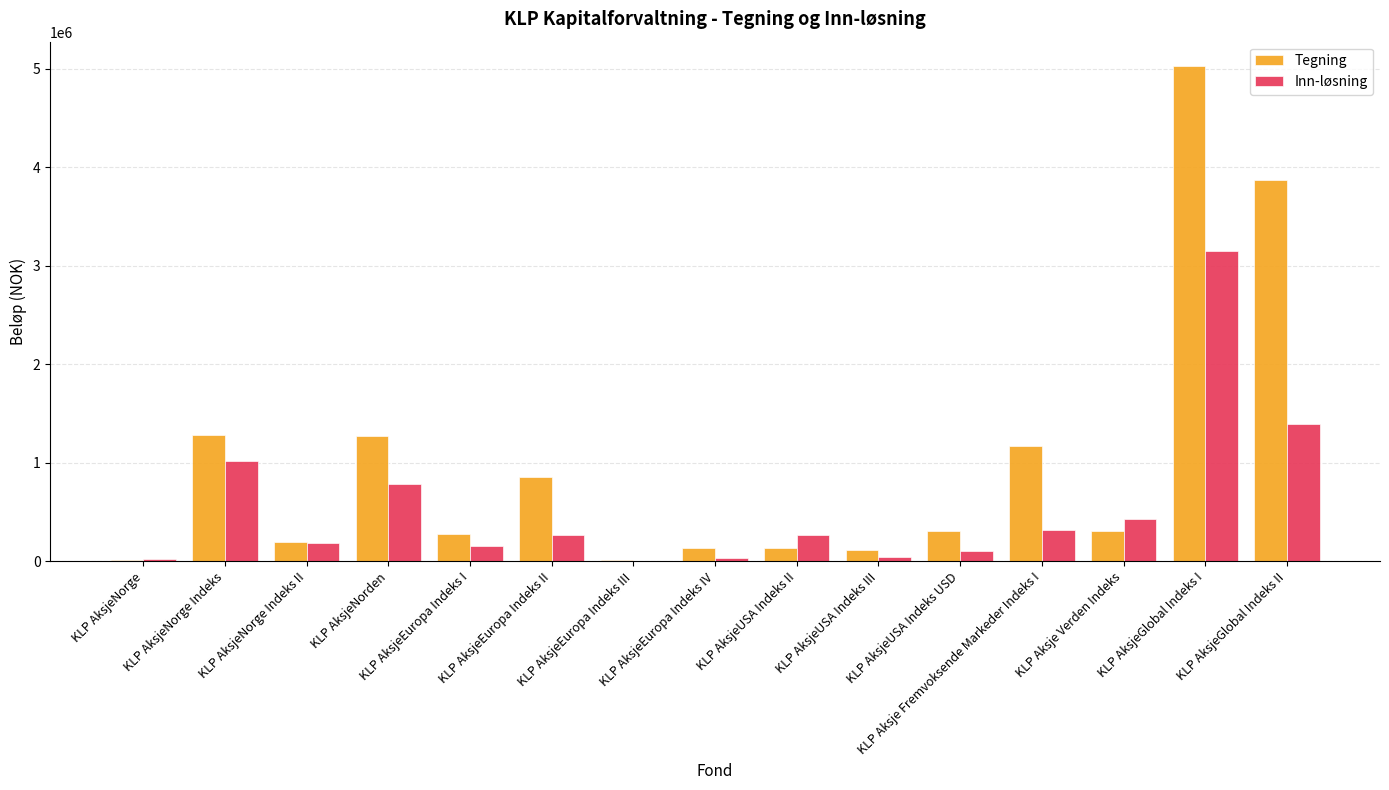

What is the highest value of the Inn-løsning series?

3151854